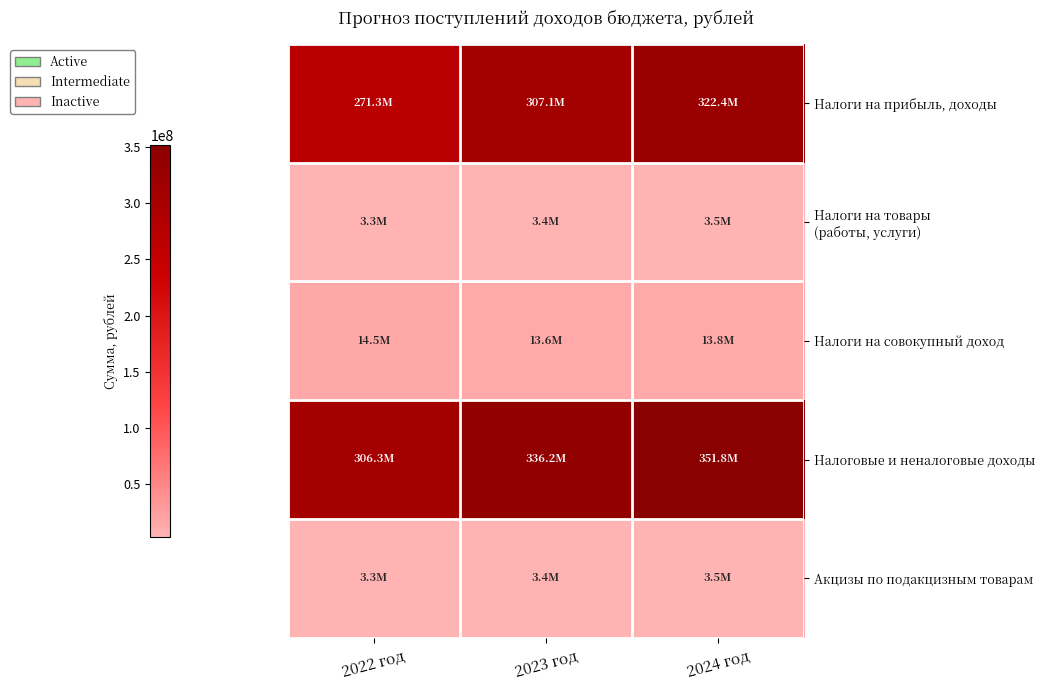

Which category has the lowest value across all series?

2022 год